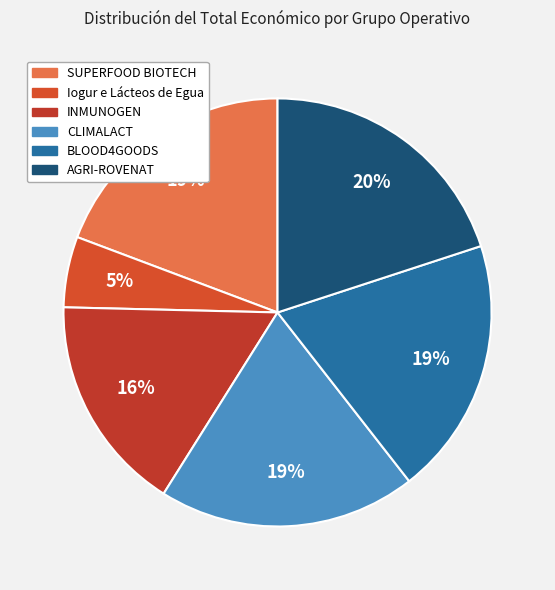

What percentage is the CLIMALACT slice, to the nearest percent?

19%